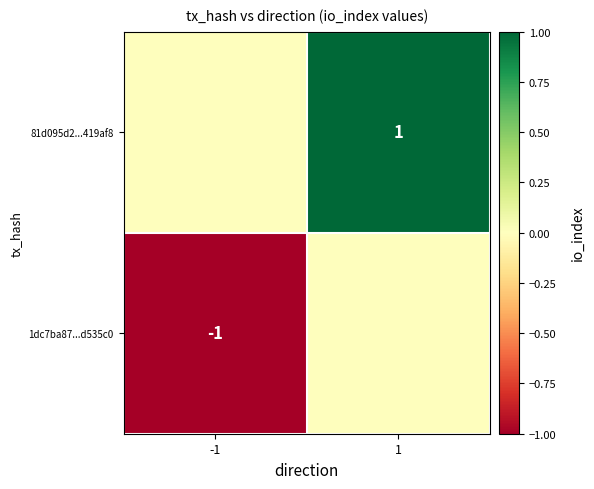

The value of 81d095d2...419af8 at 1 is 1. True or false?

True